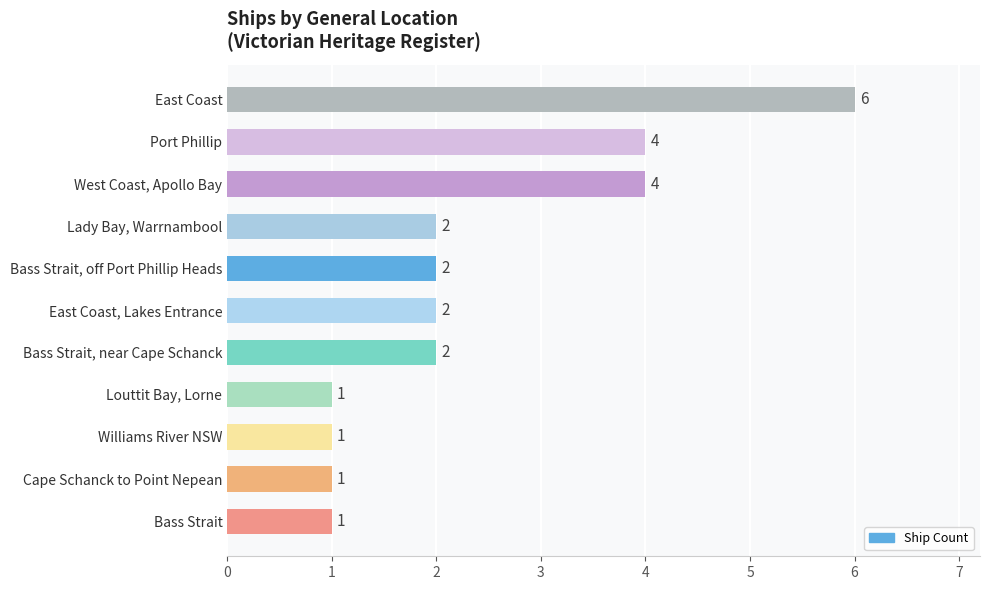

What is the greatest value displayed?

6